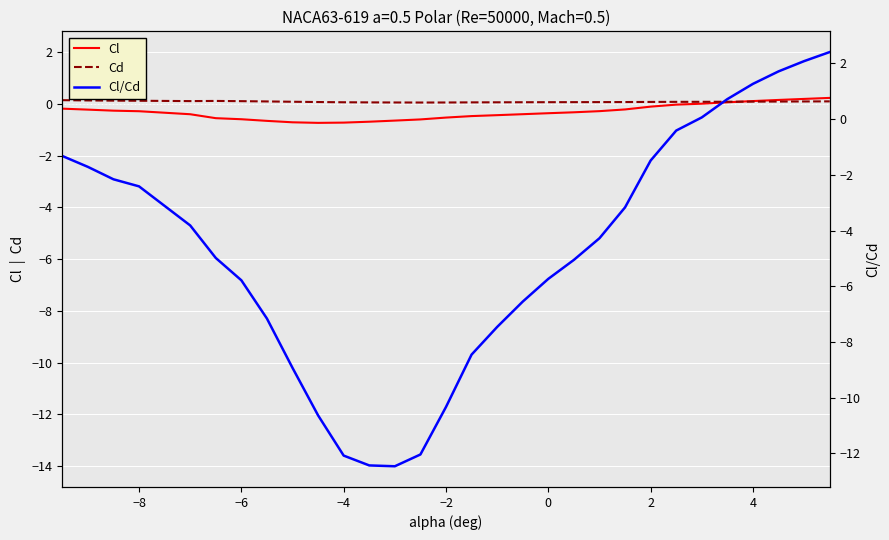

What is the sum of the Cl values at −2 and 4?

-0.4